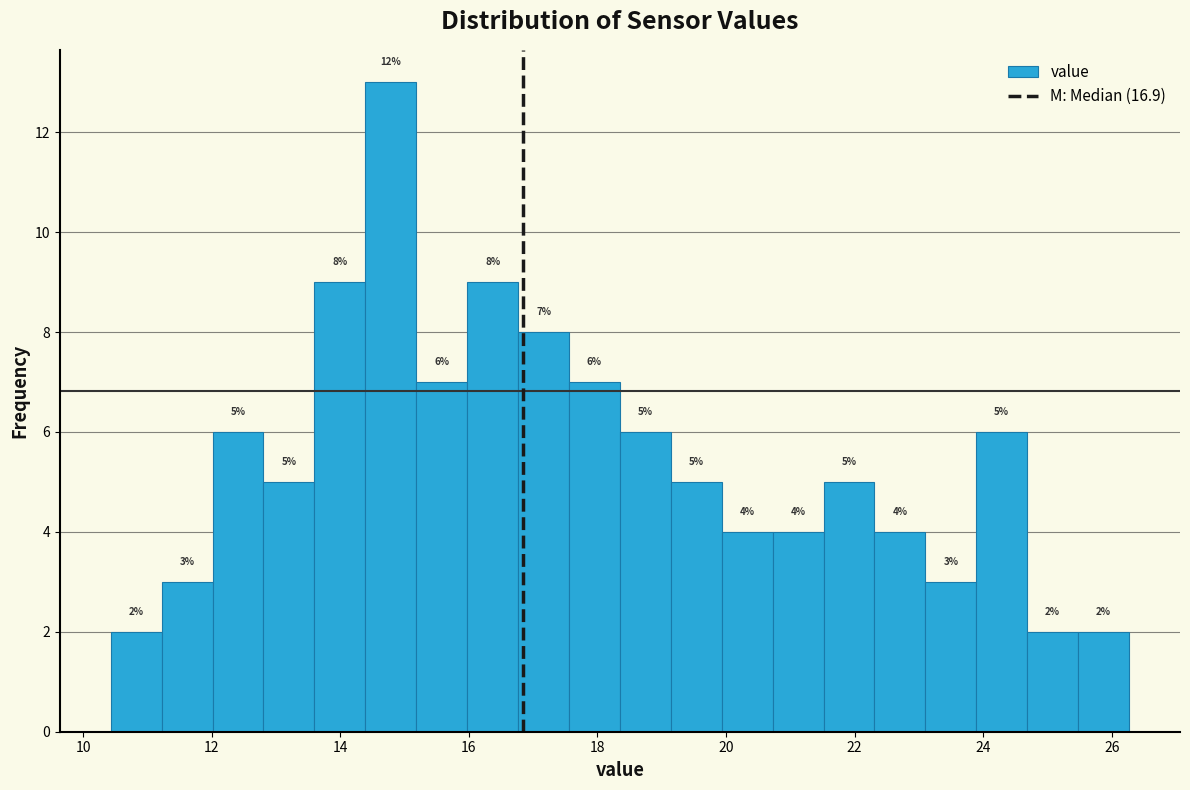

Around what value on the x-axis is the tallest bar? Give the approximate position of its centre, as read against the axis.

14.8